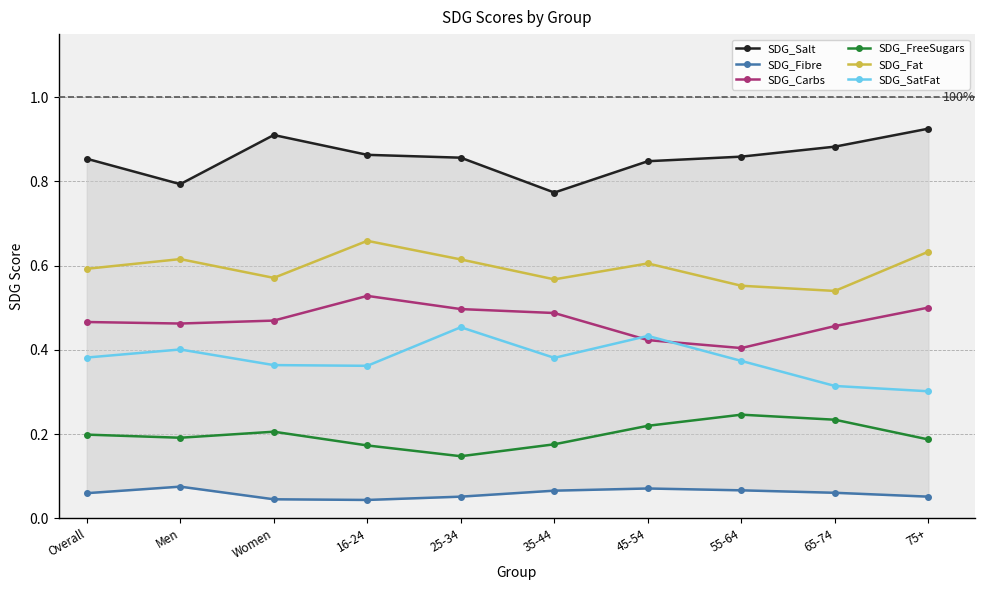

Rank the series at 45-54 from lowest to highest value.

SDG_Fibre, SDG_FreeSugars, SDG_Carbs, SDG_SatFat, SDG_Fat, SDG_Salt